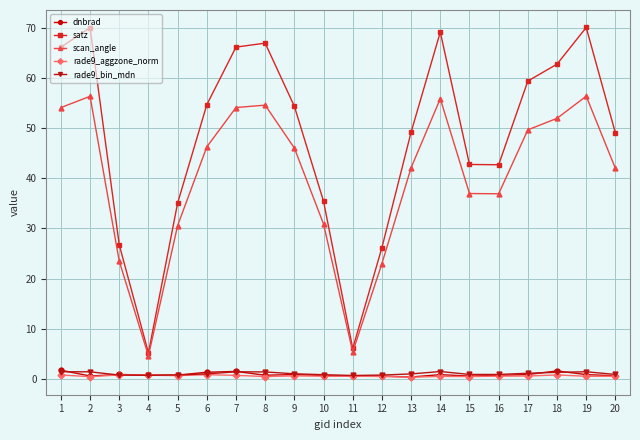

What is the spread (max minus min) of values at 1?

65.3